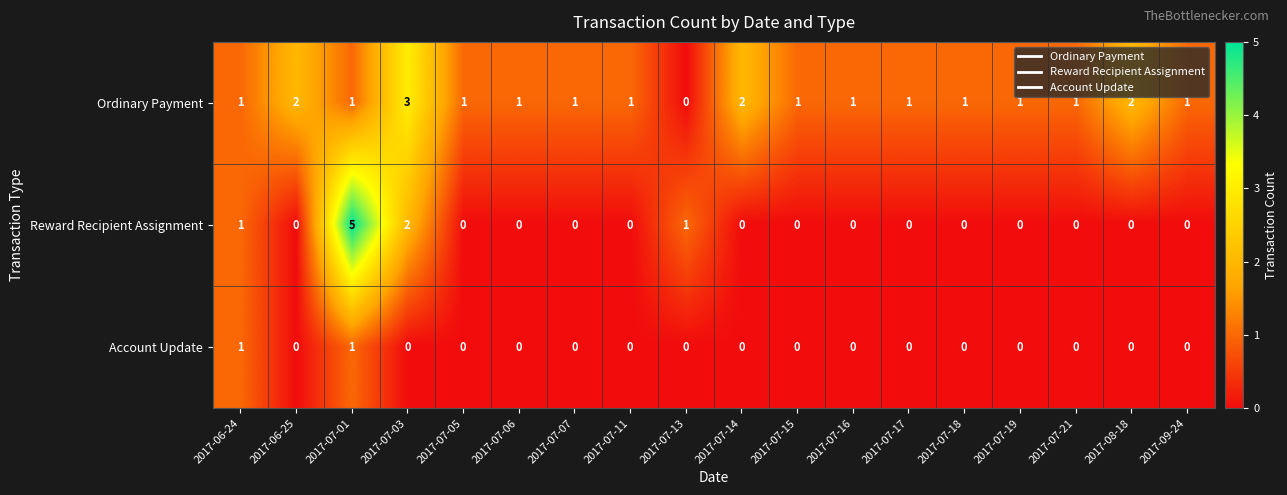

Which series has the largest range (max minus min)?

Reward Recipient Assignment